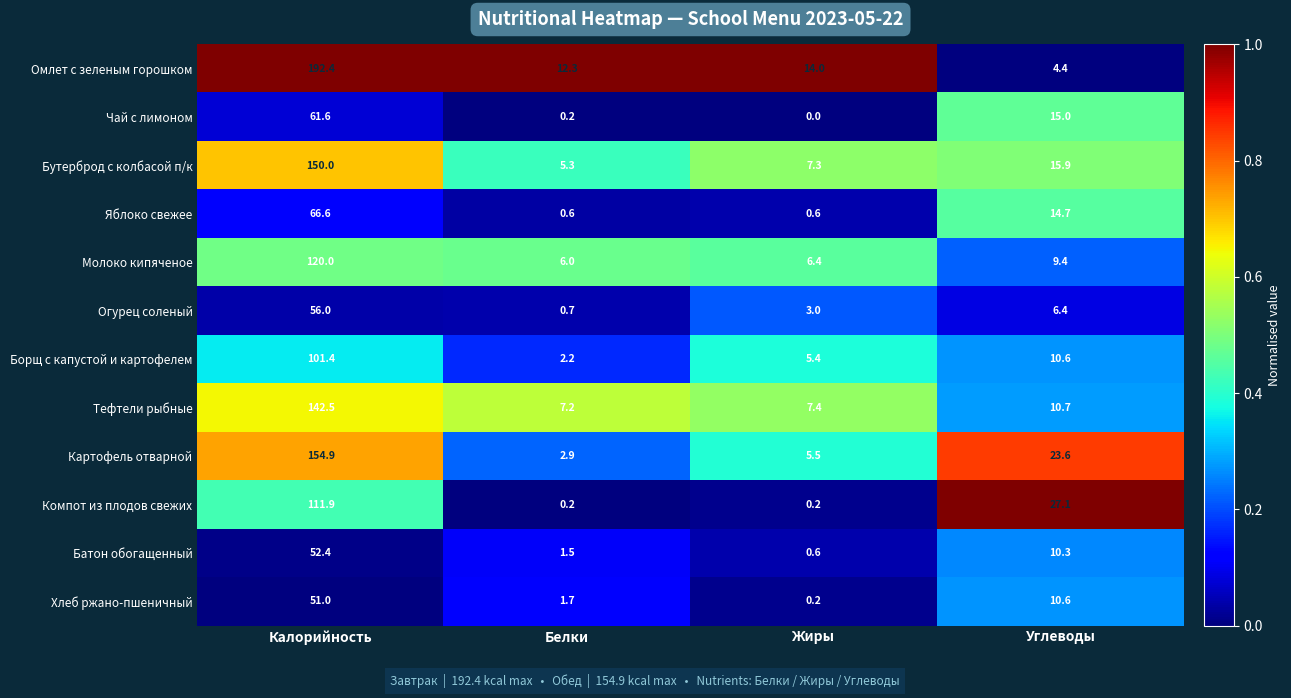

What is the average value of the Бутерброд с колбасой п/к series?

44.6